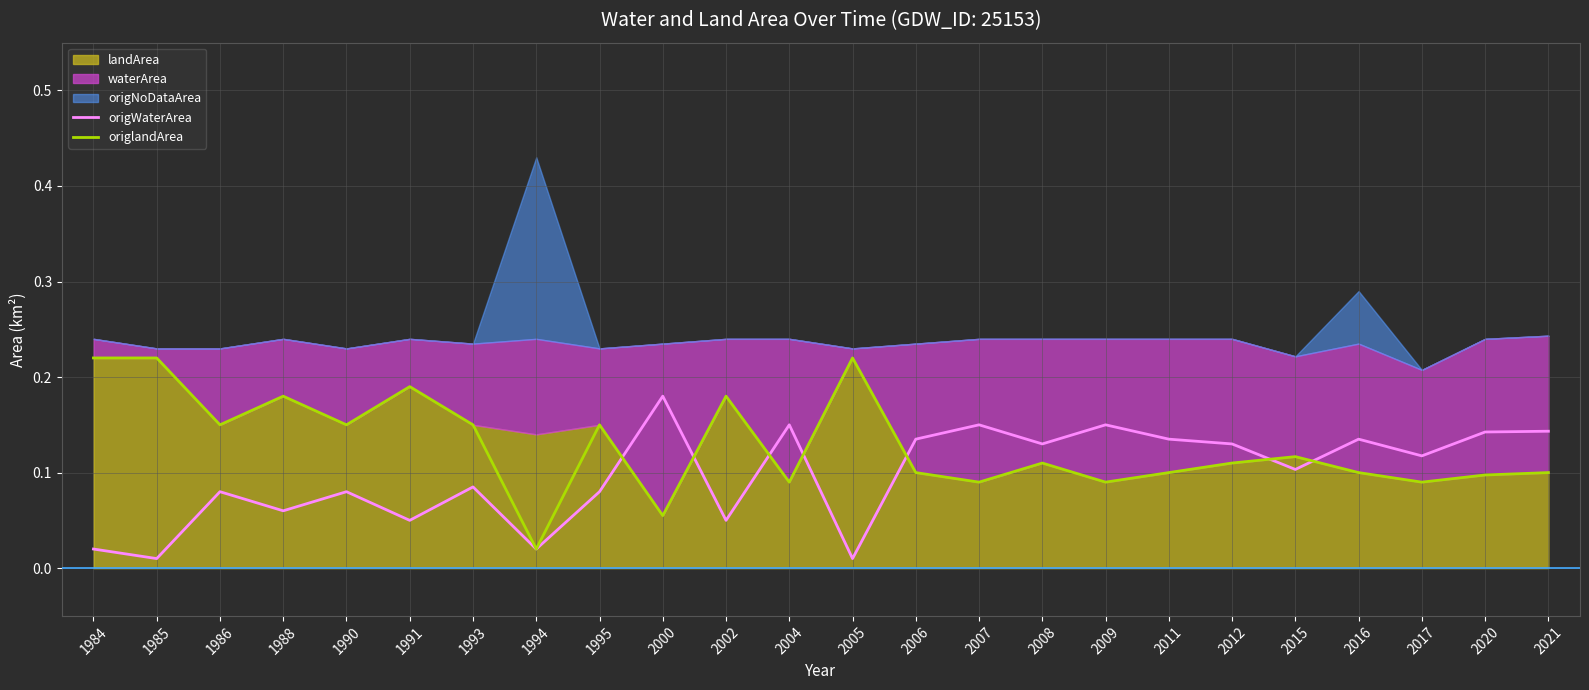

In origlandArea, how many points are lower than both neighbors (excluding endpoints)?

8